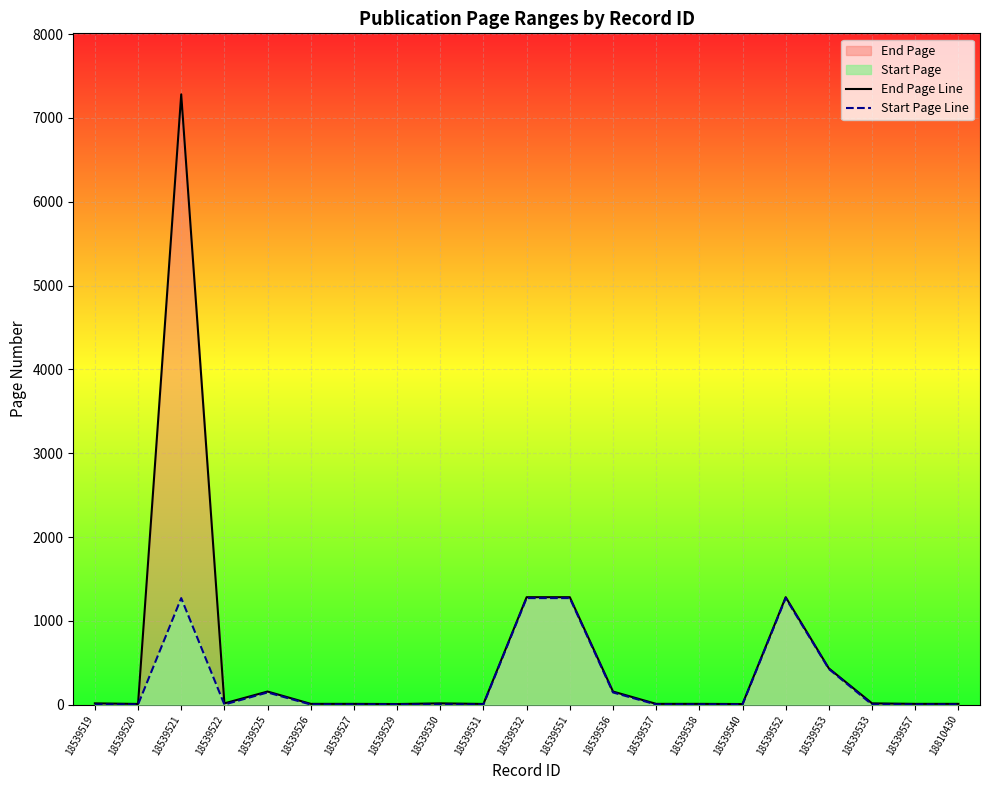

Where is the first local maximum for End Page Line?

18539521